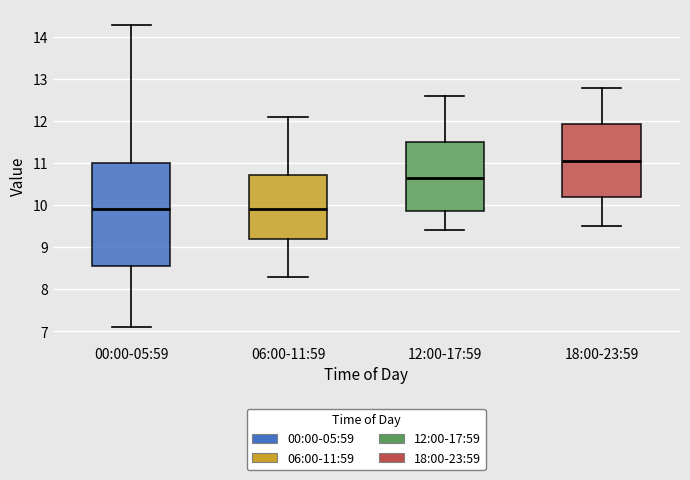

Where does the lower whisker of the box for 06:00-11:59 end on the y-axis? The values are not printed on the chart, so give them approximately, as read against the axis.

8.3